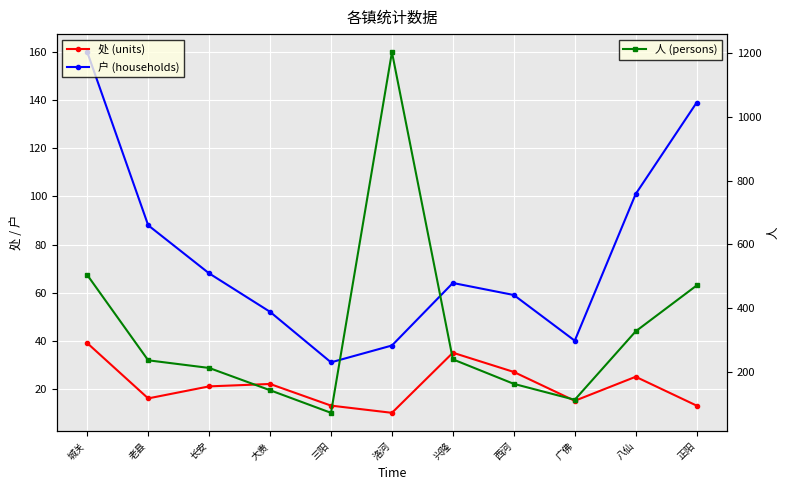

Where is the first local maximum for 处 (units)?

大贵